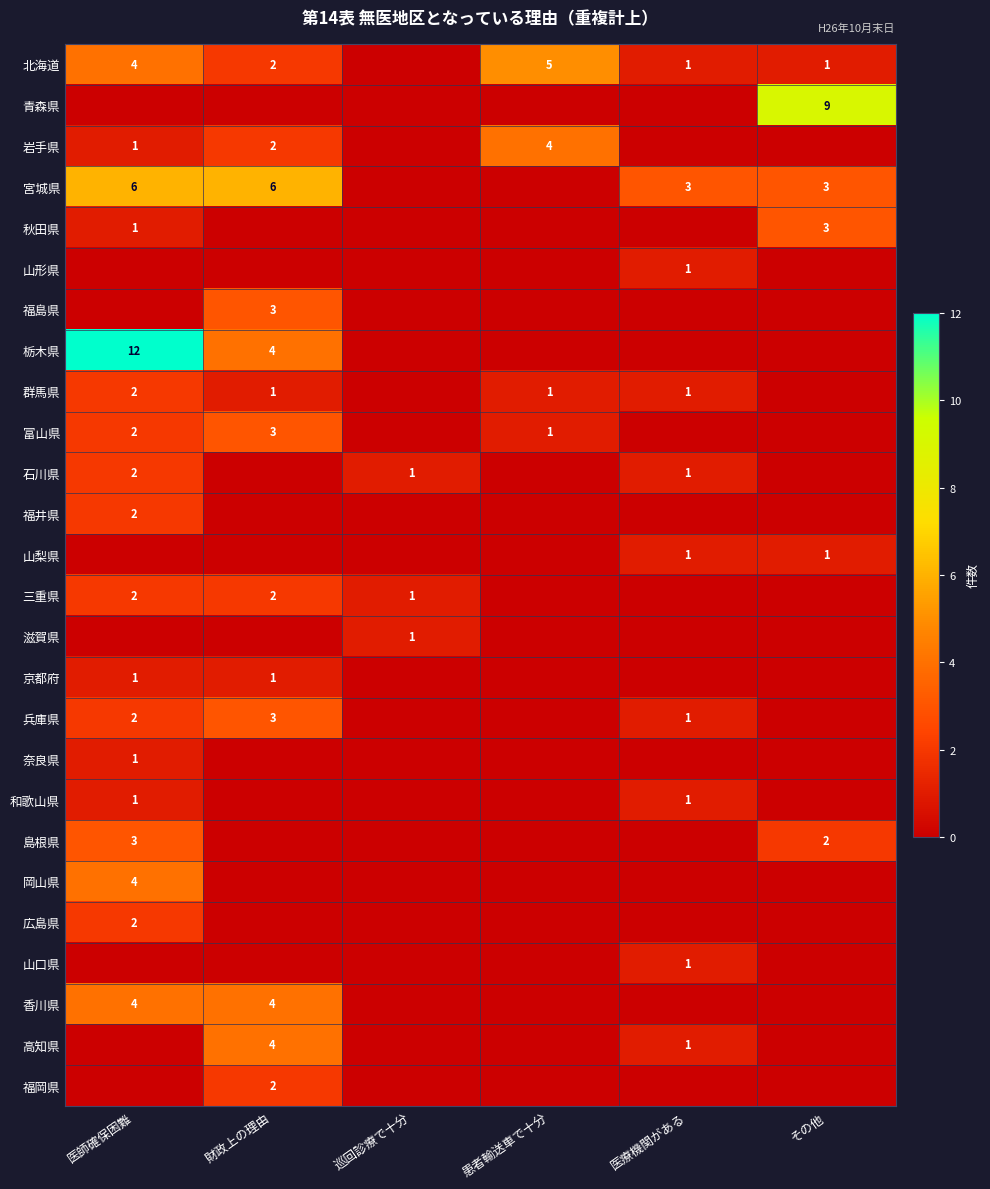

How many values in 福井県 are above zero?

1